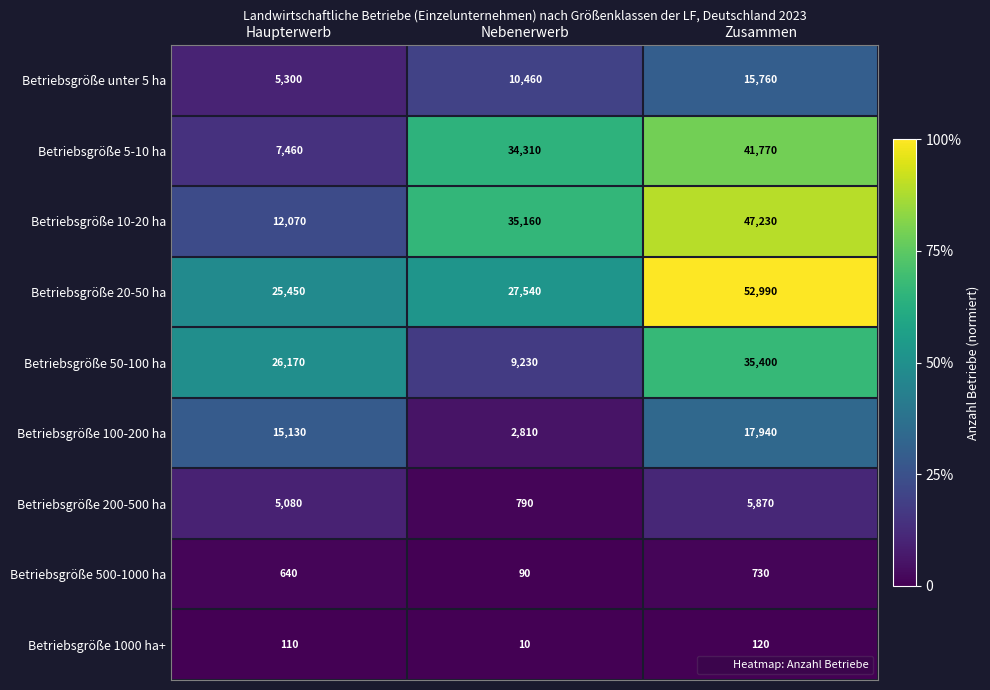

At which category is the sum across all series the highest?

Zusammen